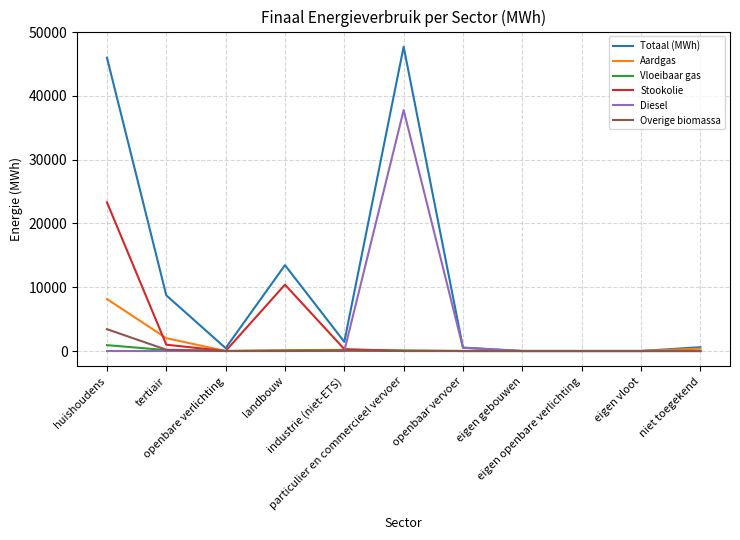

Which series changed the most between tertiair and openbaar vervoer?

Totaal (MWh)